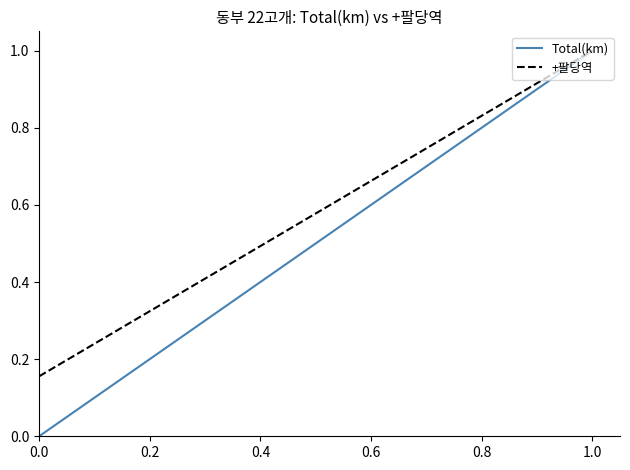

How many values in Total(km) are above zero?

19